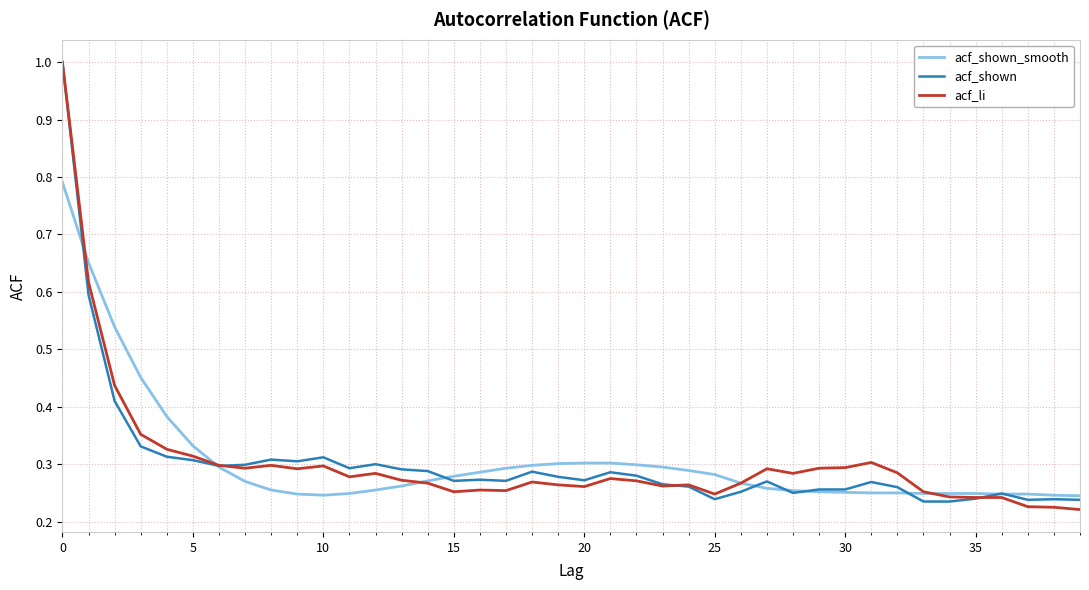

What is the greatest value displayed?

1.0